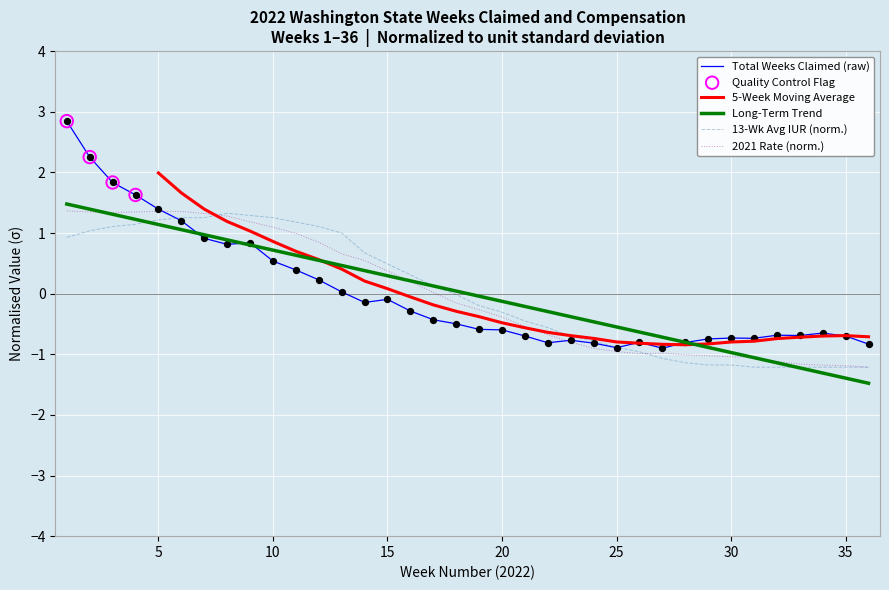

Which series reaches the maximum Y coordinate?

Total Weeks of Compensation Claimed